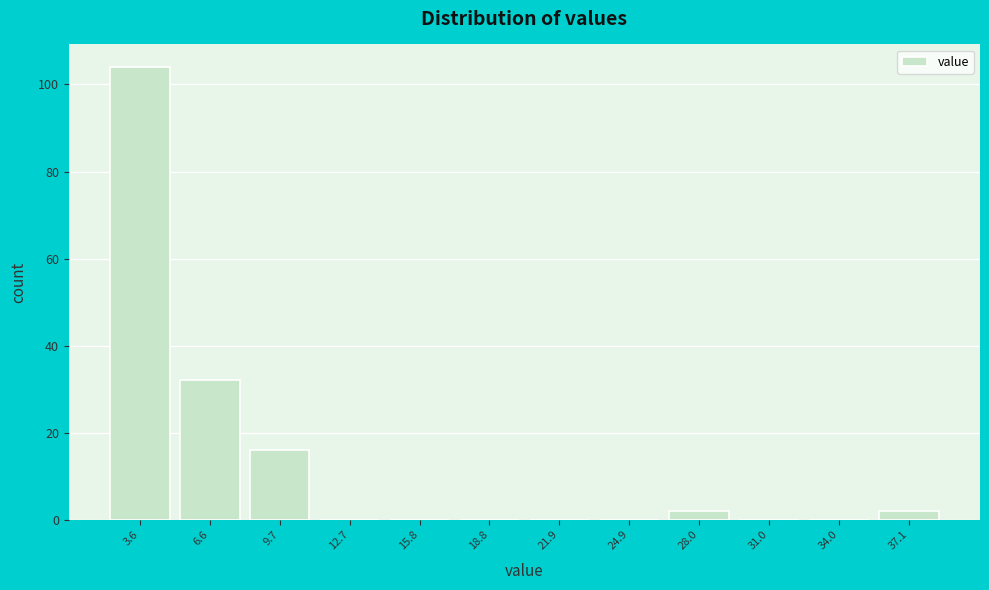

Reading left to right, extract all data points from this chart.

3.6=104	6.6=32	9.7=16	12.7=0	15.8=0	18.8=0	21.9=0	24.9=0	28.0=2	31.0=0	34.0=0	37.1=2